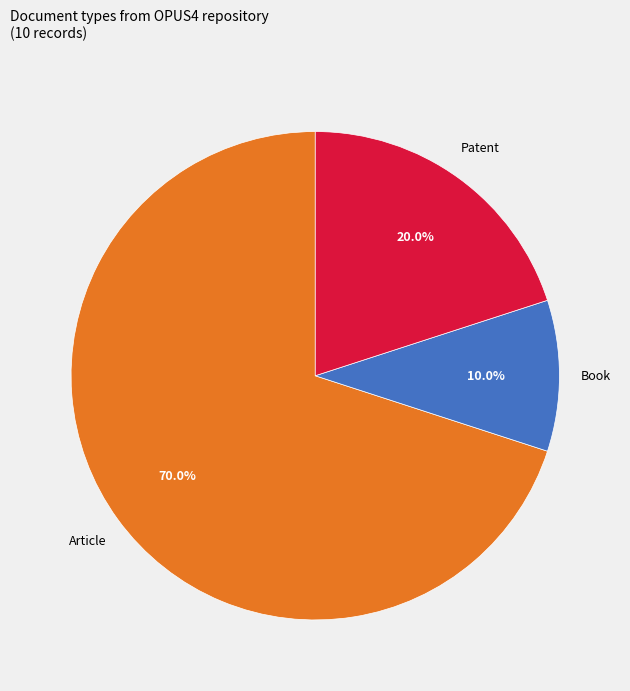

Rank the categories by value from lowest to highest.

Book, Patent, Article